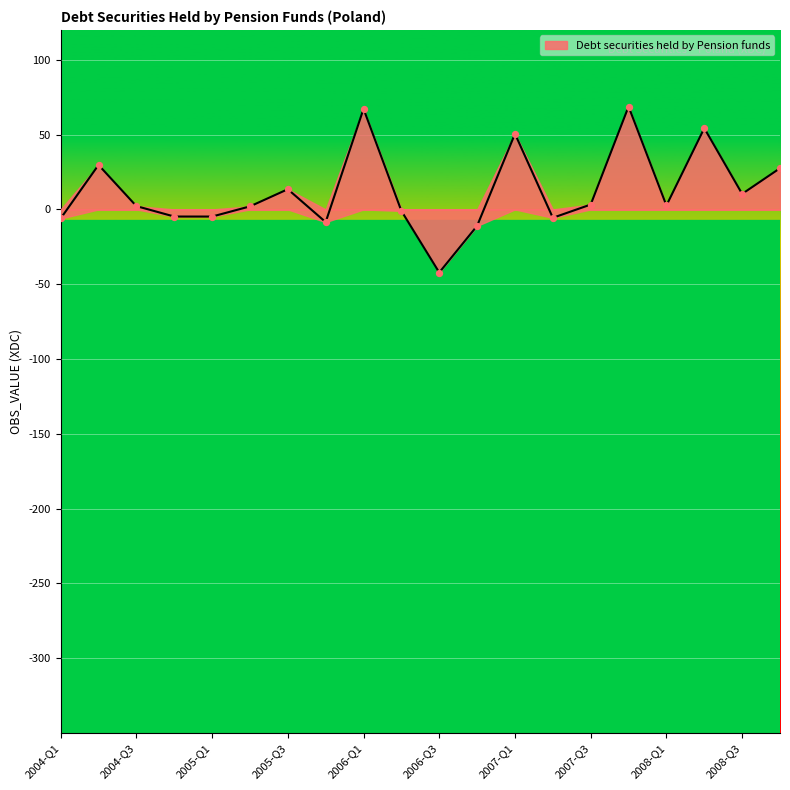

What is the change in value from 2005-Q1 to 2006-Q3?

-37.4